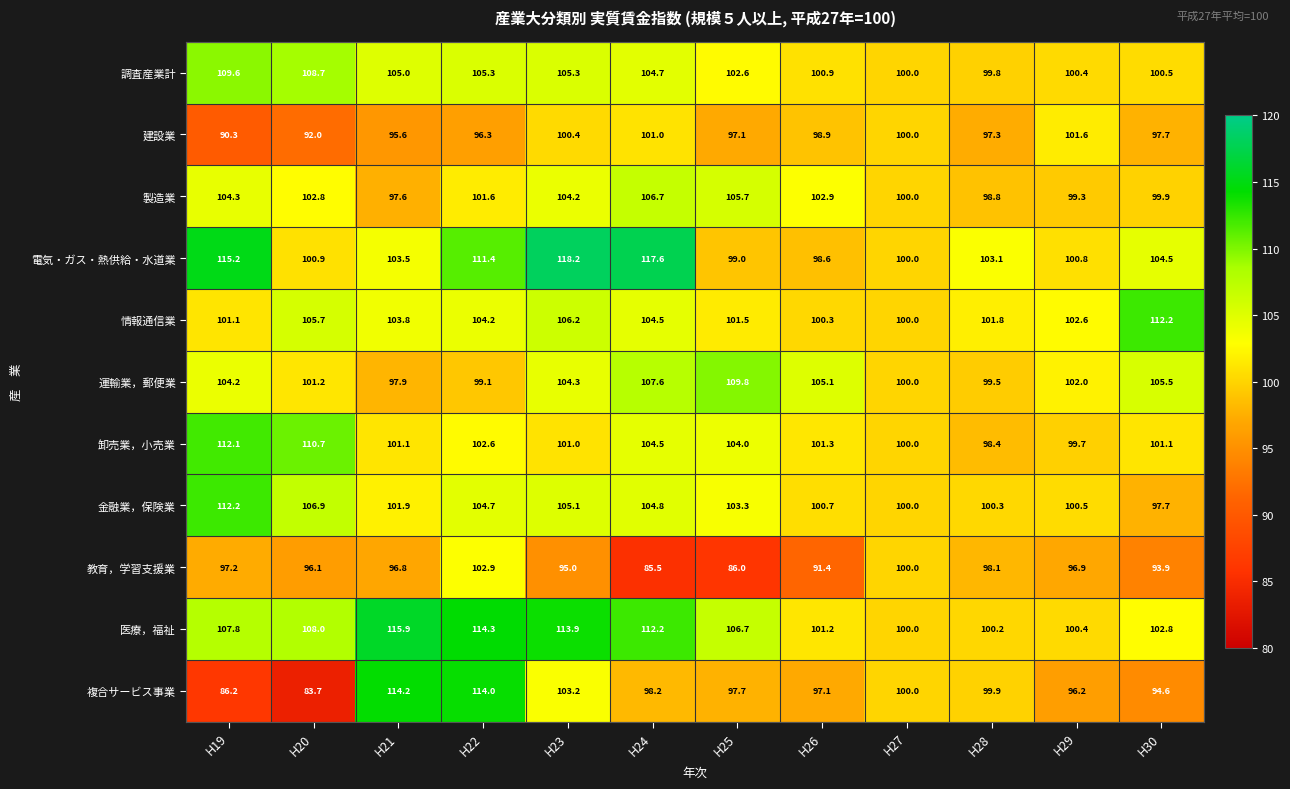

What is the total value across all series at H27?

1100.0